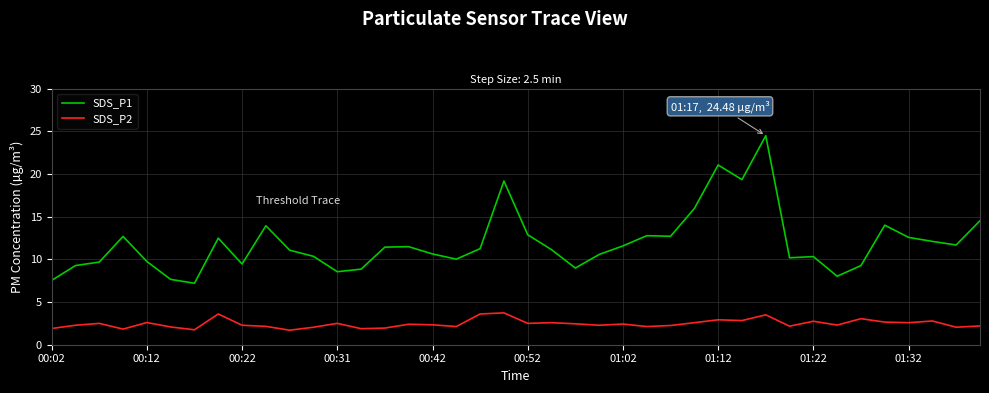

What are all the series names shown in the legend?

SDS_P1, SDS_P2